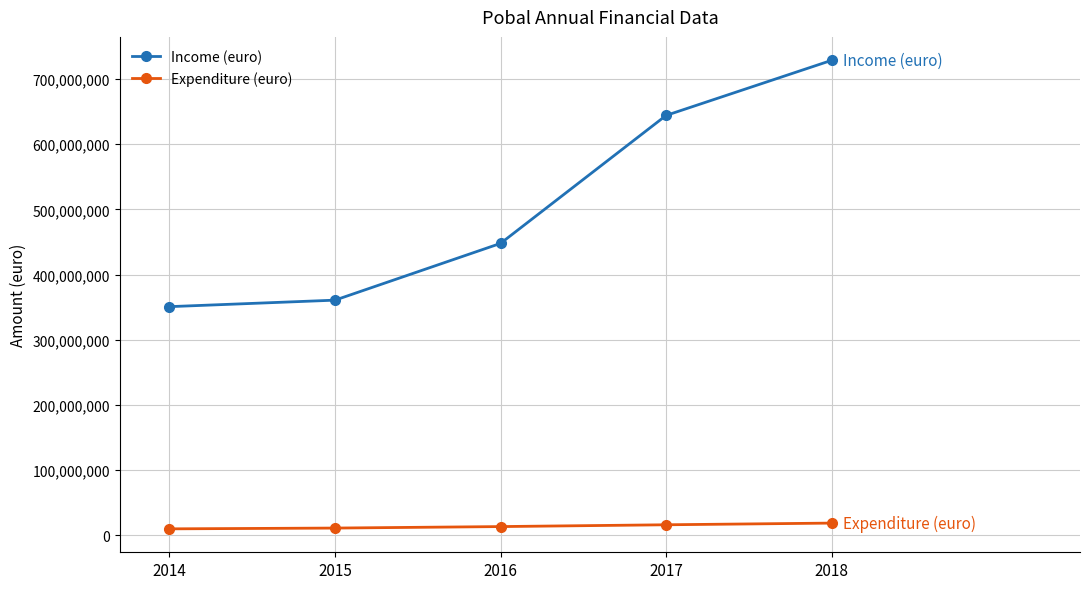

Rank the series by their maximum value, from highest to lowest.

Income (euro), Expenditure (euro)